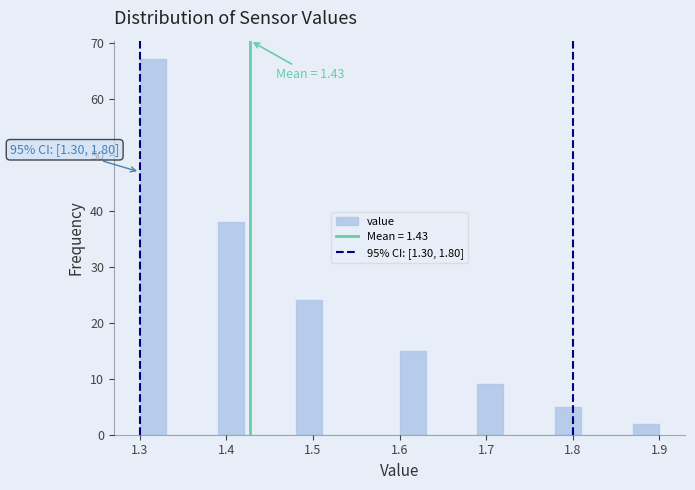

Around what value on the x-axis is the tallest bar? Give the approximate position of its centre, as read against the axis.

1.32